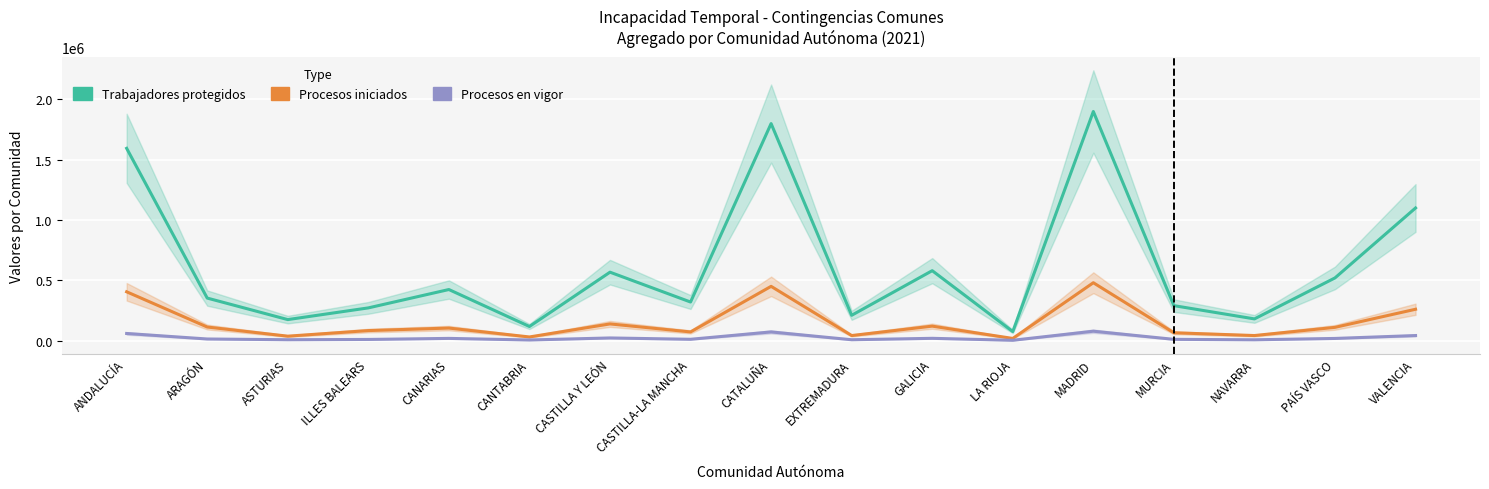

The Procesos en vigor series shows 2800 at LA RIOJA. True or false?

True